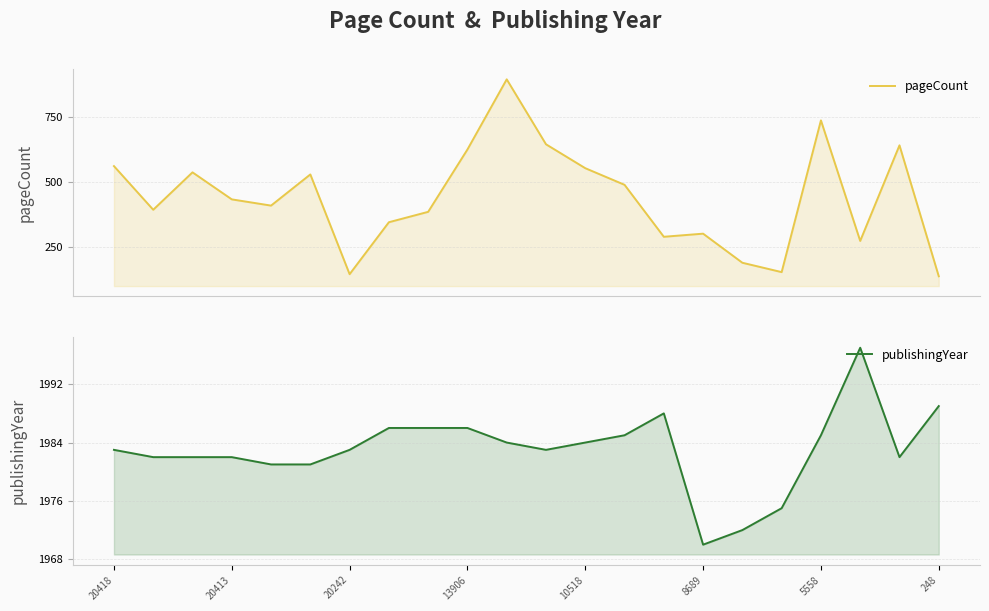

What is the sum of all pageCount values?

9642